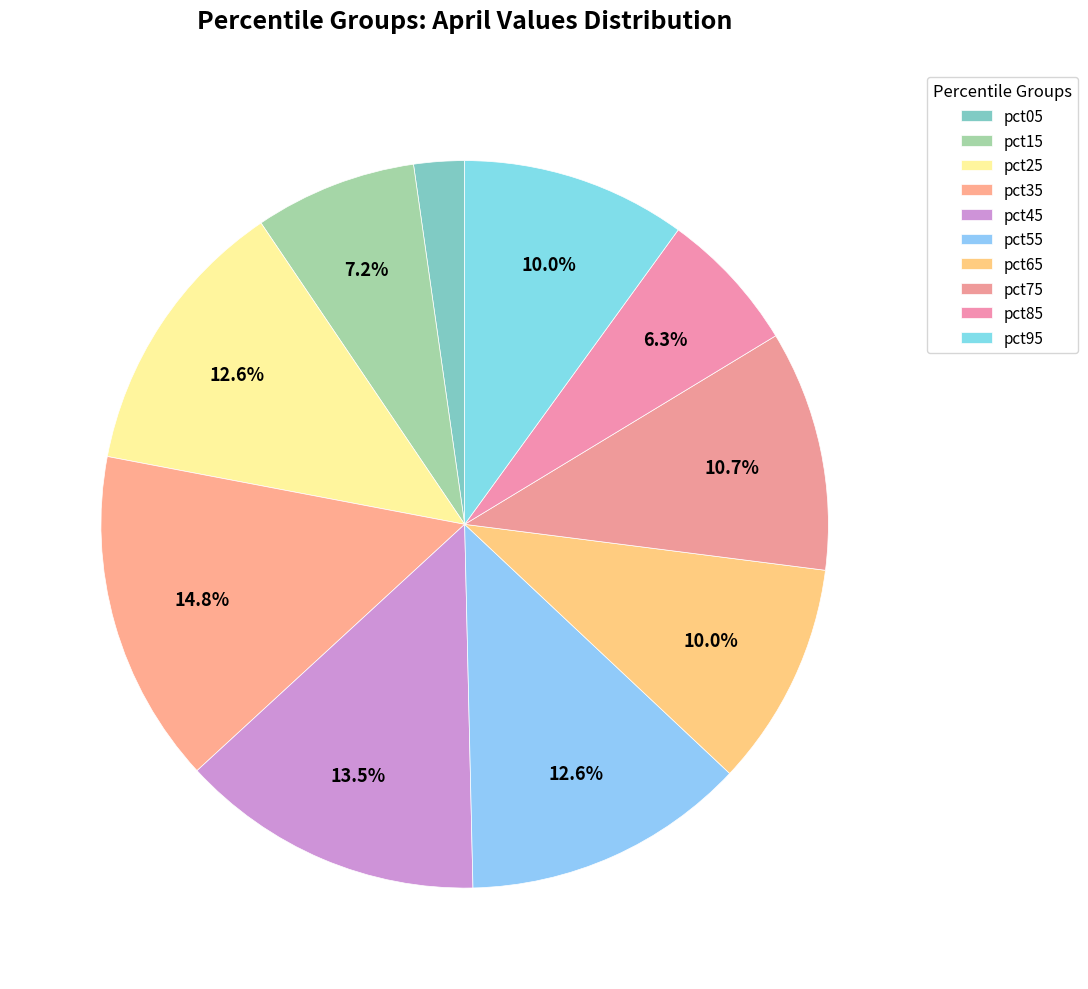

Is there any slice that represents more than half of the pie?

No